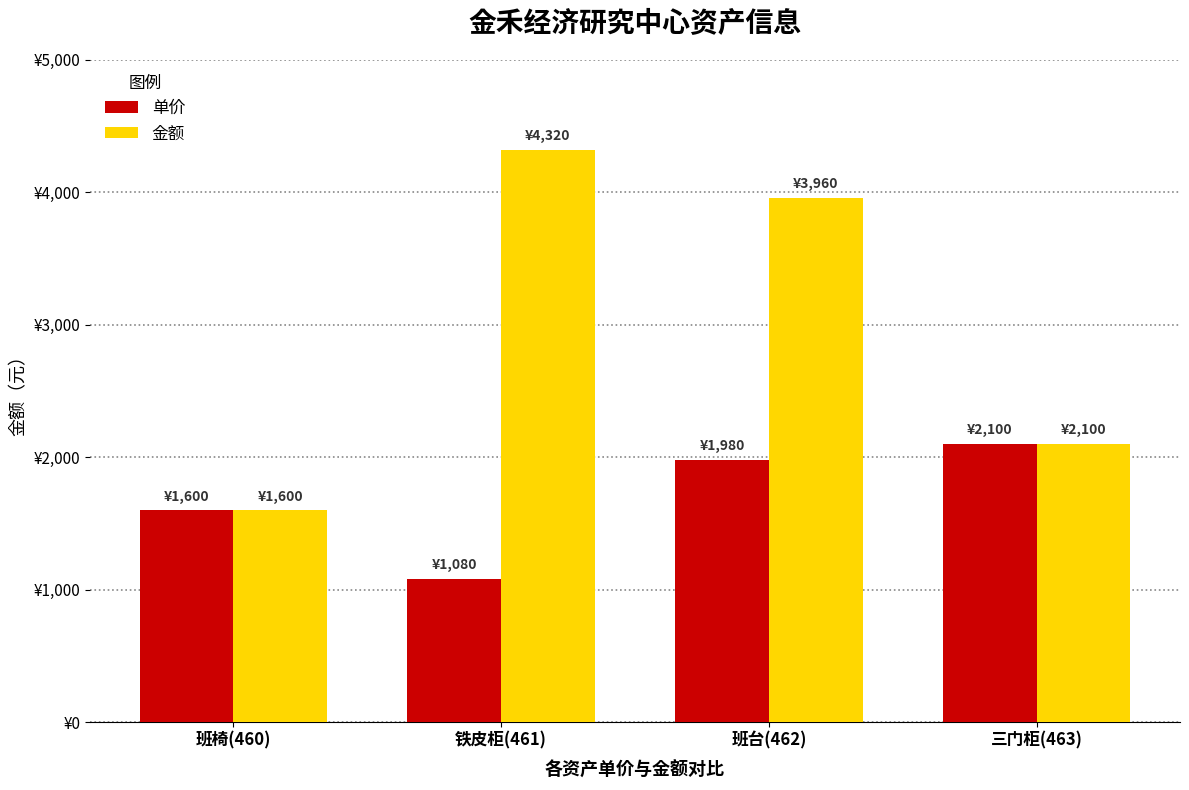

What is the label of the 1st bar from the right?

三门柜(463)